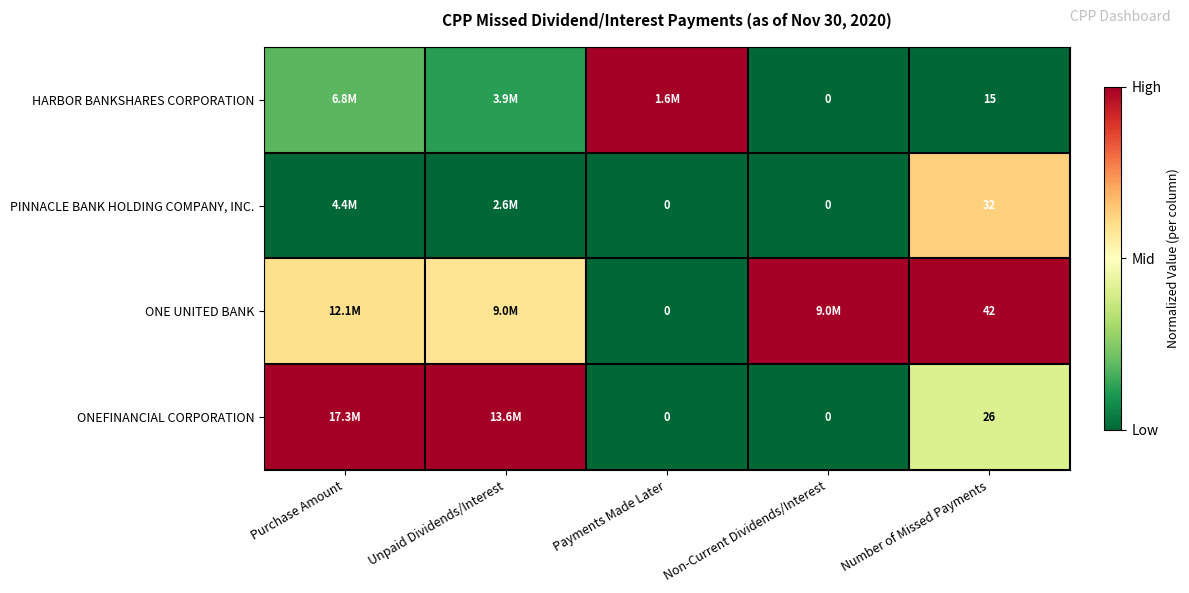

Rank the series at Number of Missed Payments from lowest to highest value.

HARBOR BANKSHARES CORPORATION, ONEFINANCIAL CORPORATION, PINNACLE BANK HOLDING COMPANY, INC., ONE UNITED BANK